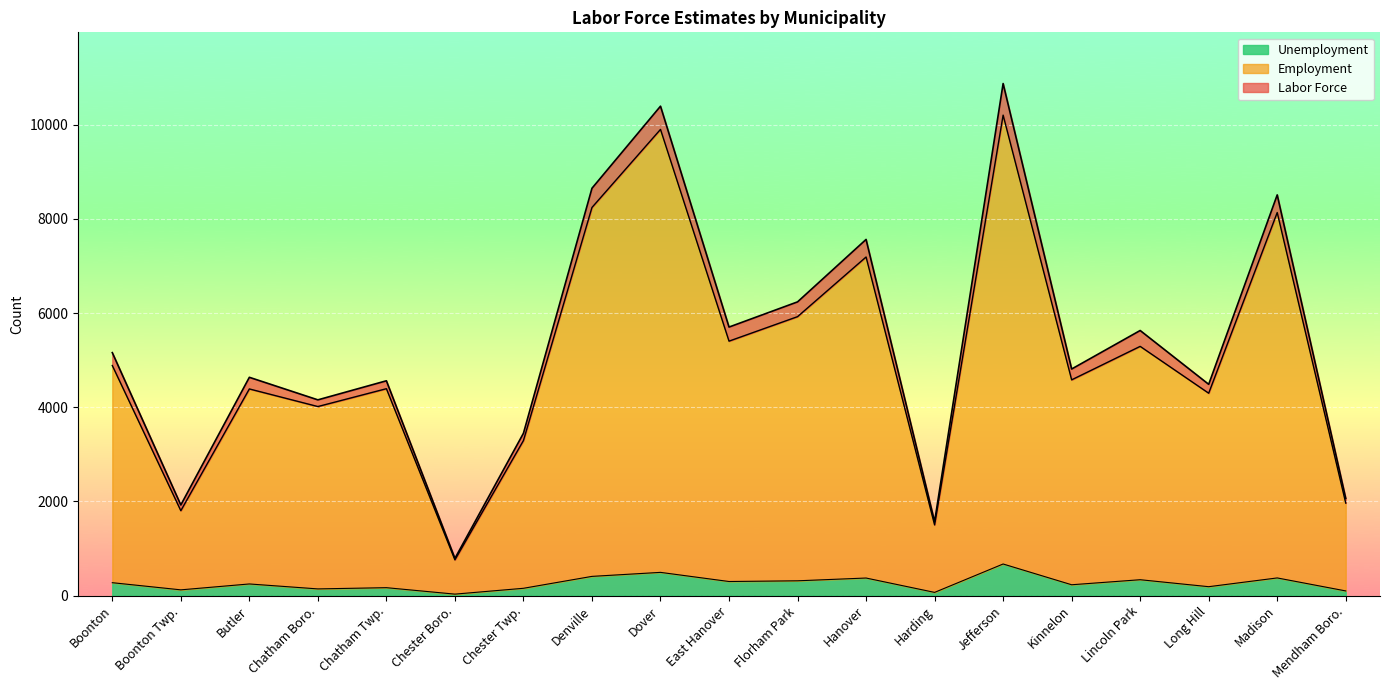

At Denville, list the series in order from largest to smallest.

Labor Force, Employment, Unemployment